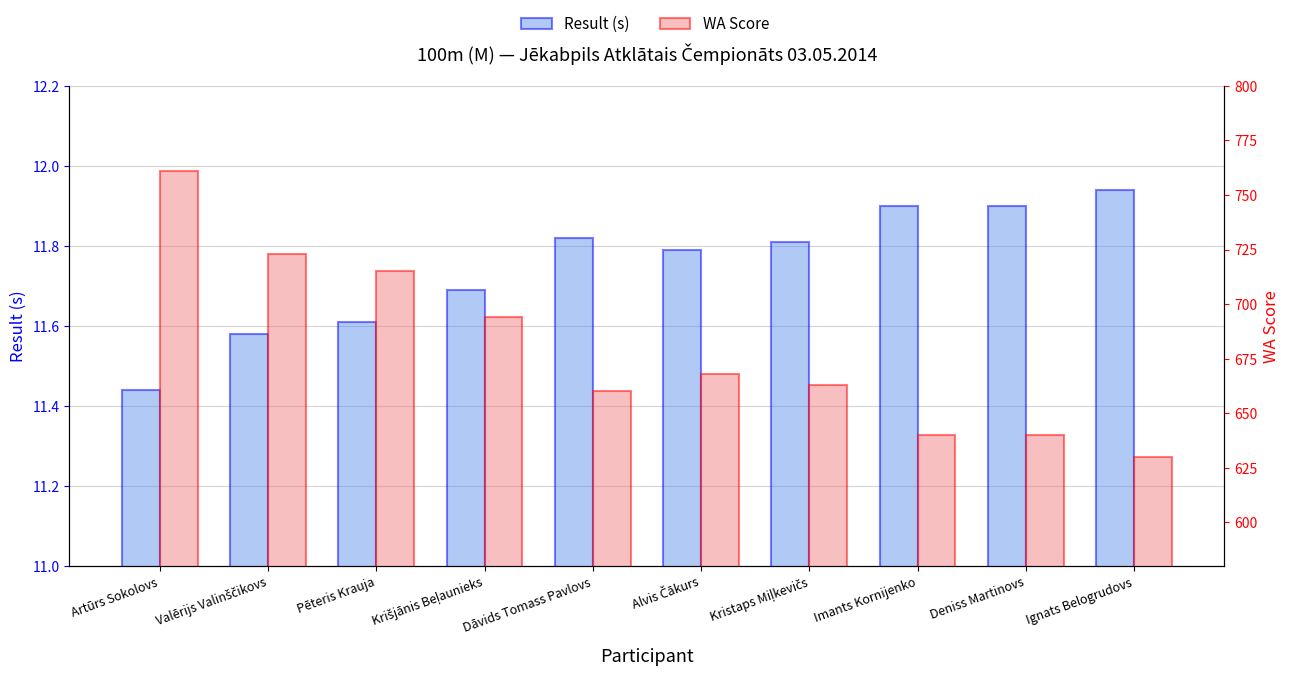

What is the difference between the WA Score values at Pēteris Krauja and Valērijs Valinščikovs?

8.0